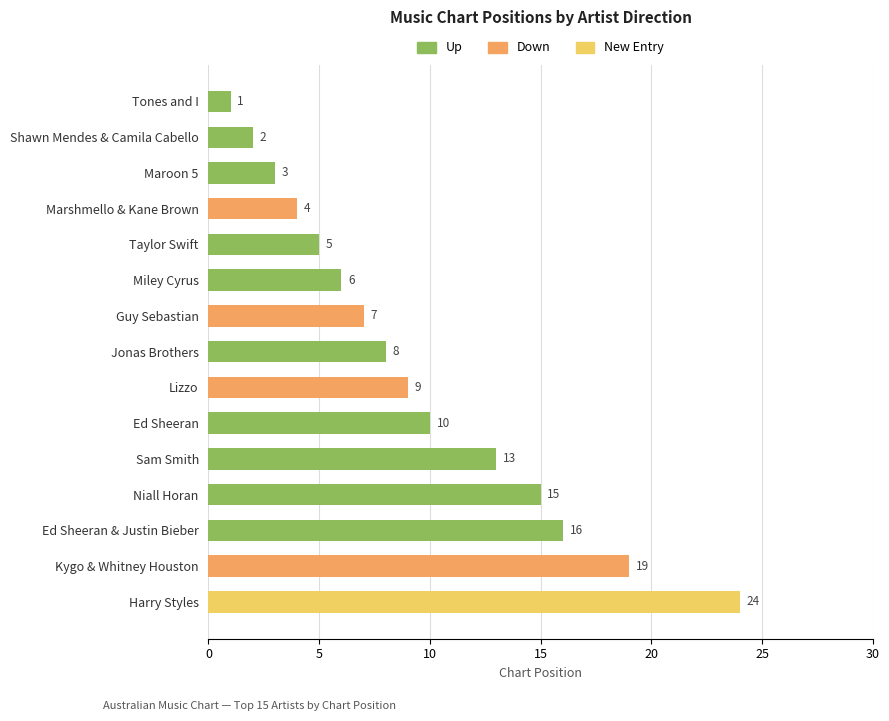

Which has a higher value, Miley Cyrus or Tones and I?

Miley Cyrus